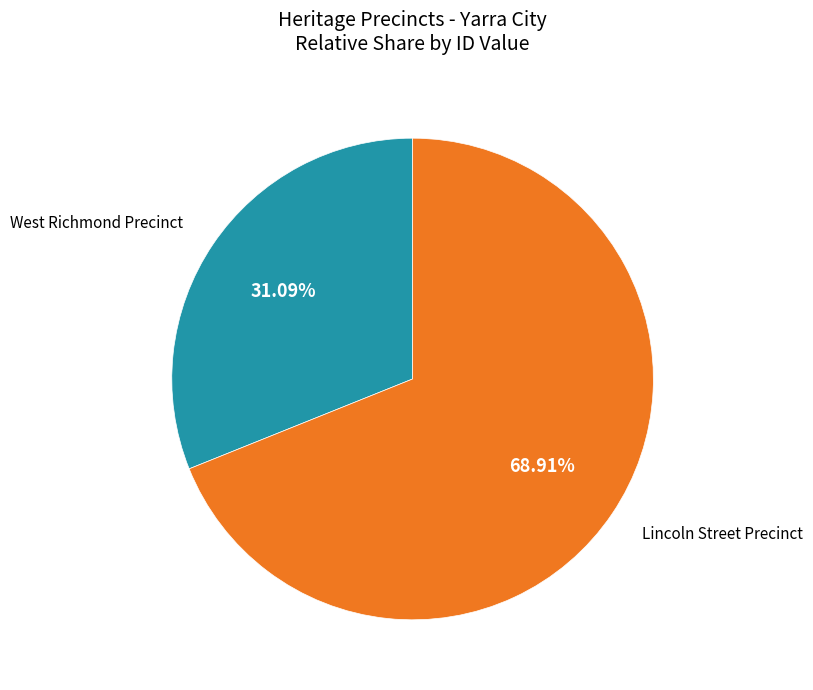

Is there a majority slice in this chart?

Yes